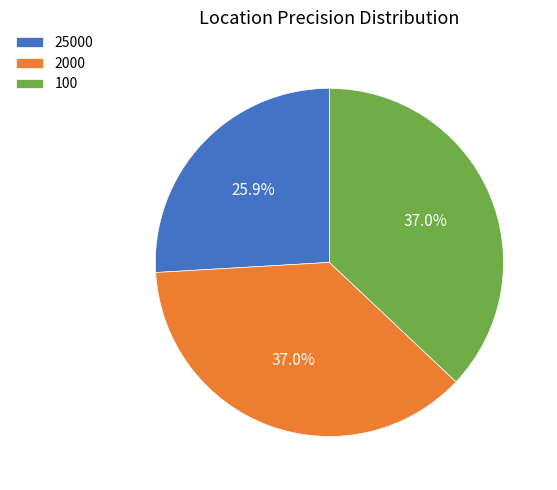

Is 100 the majority of the pie?

No